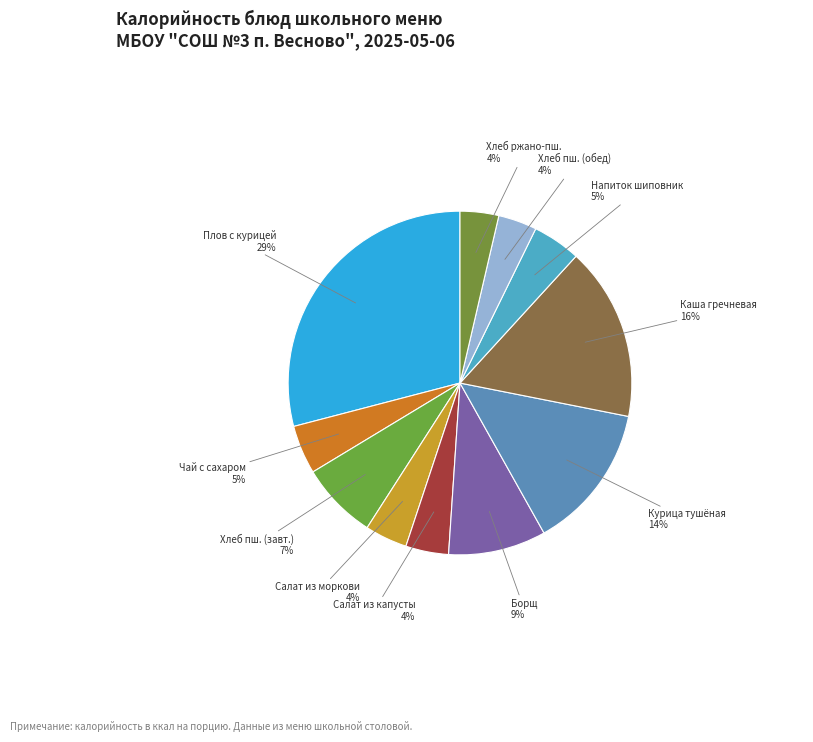

Count the number of slices in the pie.

11